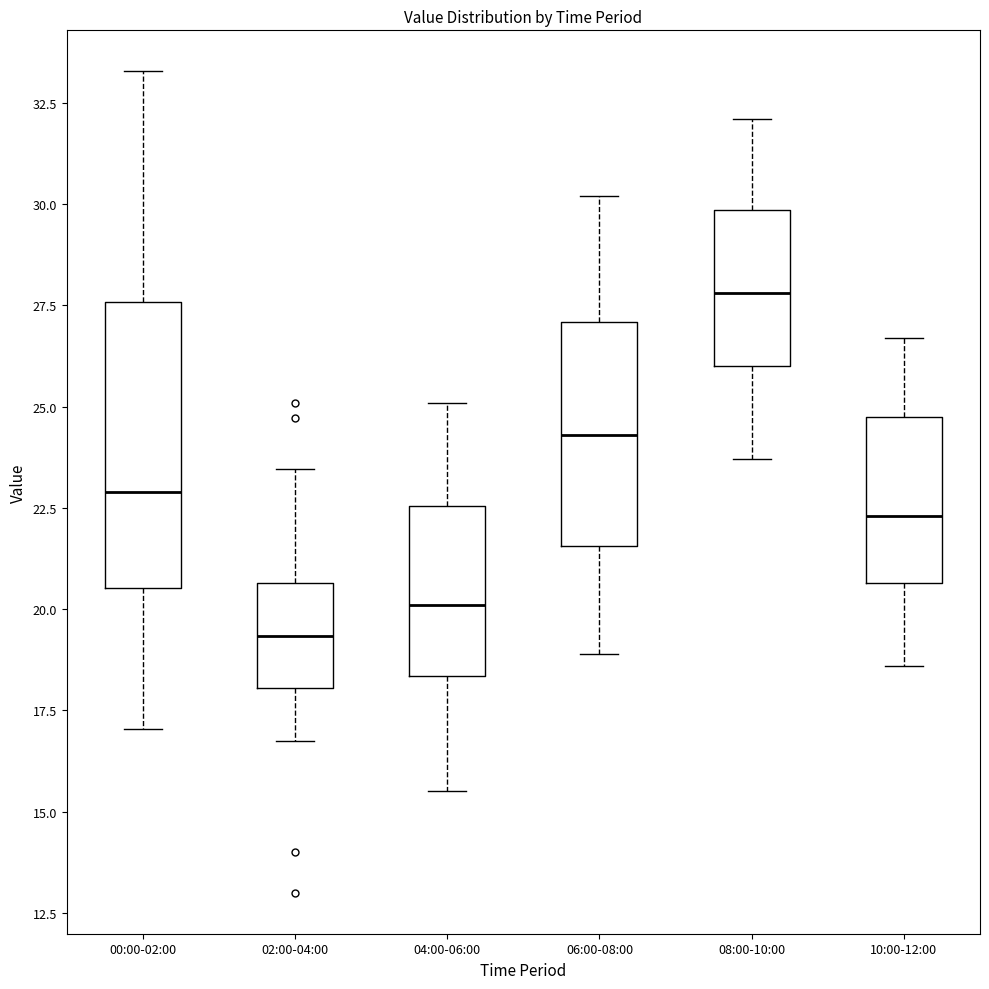

Which box's median line is the lowest?

02:00-04:00